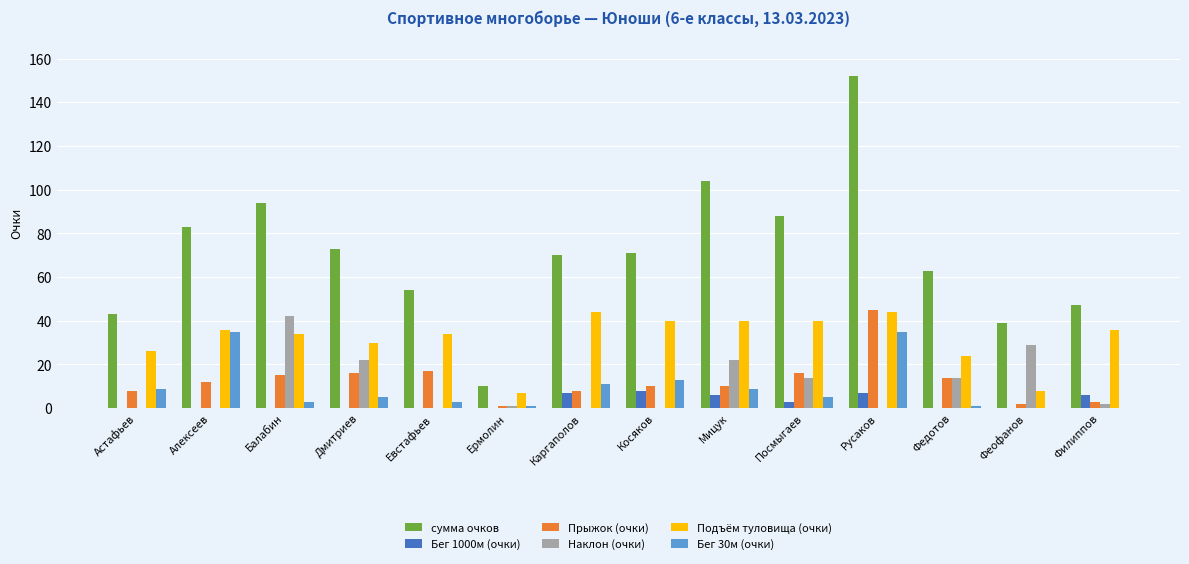

The value of сумма очков at Посмыгаев is 88. True or false?

True